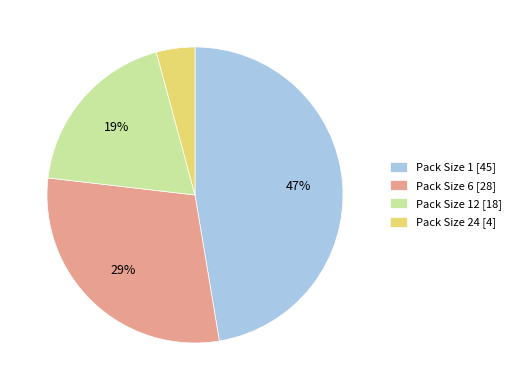

What is the ratio of the value at Pack Size 12 [18] to the value at Pack Size 1 [45]?

0.4